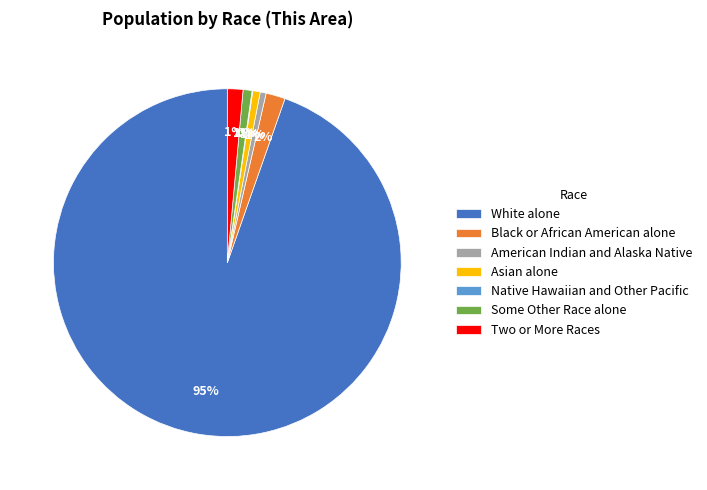

To the nearest percent, what is the average slice percentage?

14%